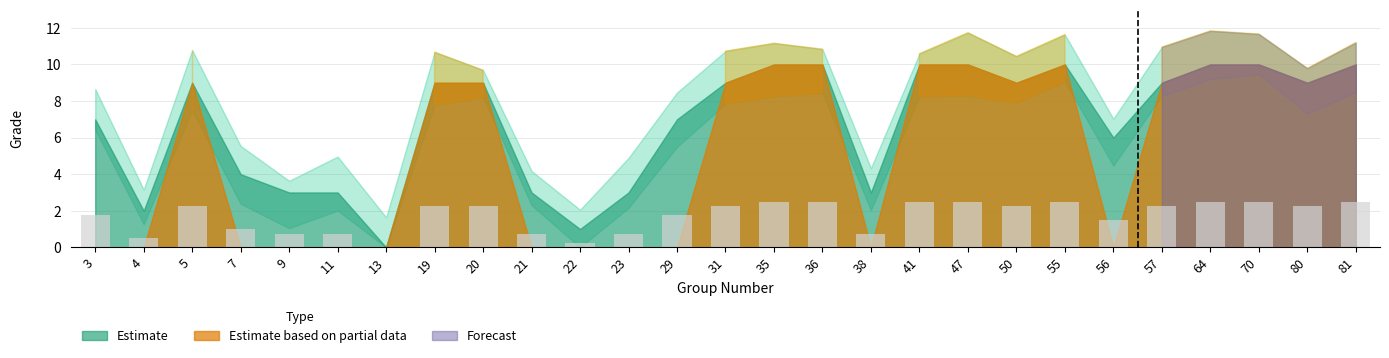

What is the greatest value displayed?

2.5